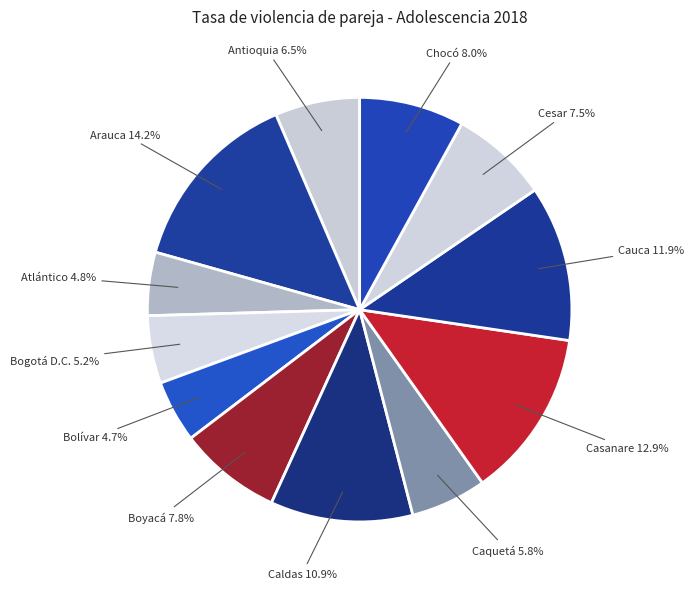

Is there a majority slice in this chart?

No